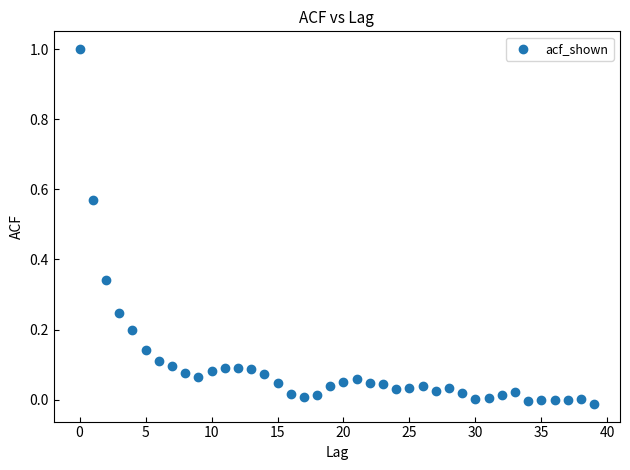

What is the range of Y values (max minus min)?

1.0